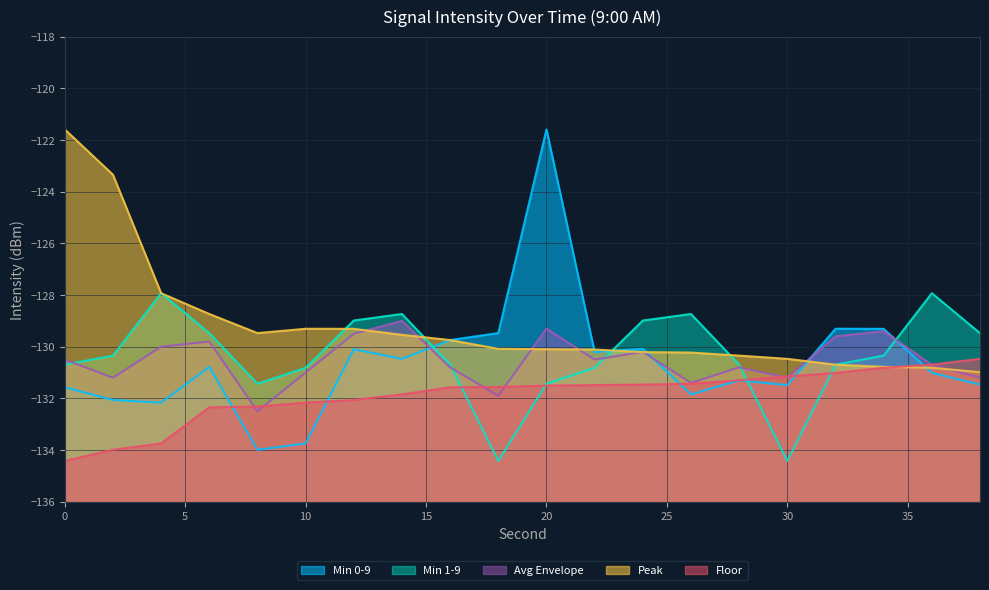

How many data points in Min 1-9 are above -130?

8